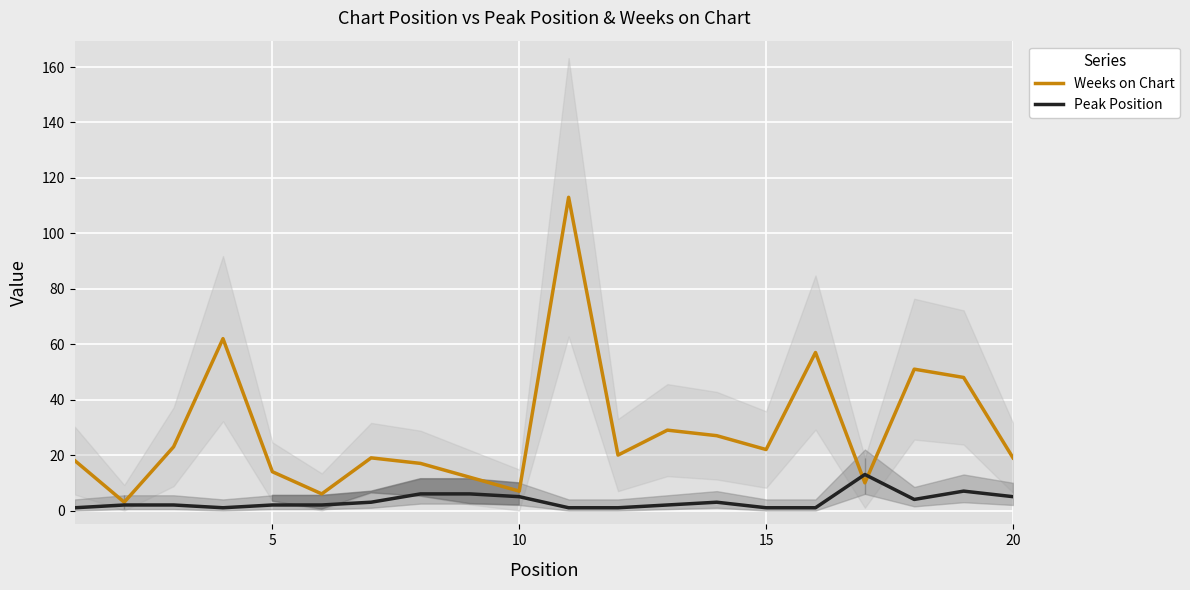

After their last crossing, which series has the higher values: Peak Position or Weeks on Chart?

Weeks on Chart